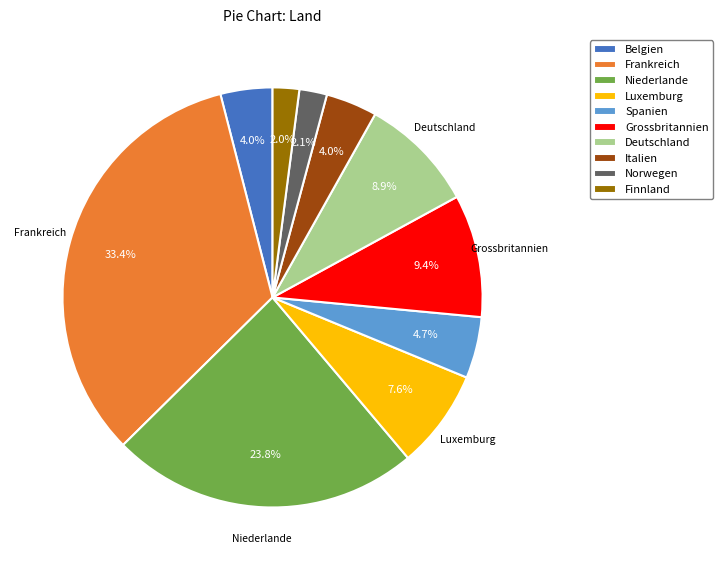

Which has a higher value, Luxemburg or Deutschland?

Deutschland